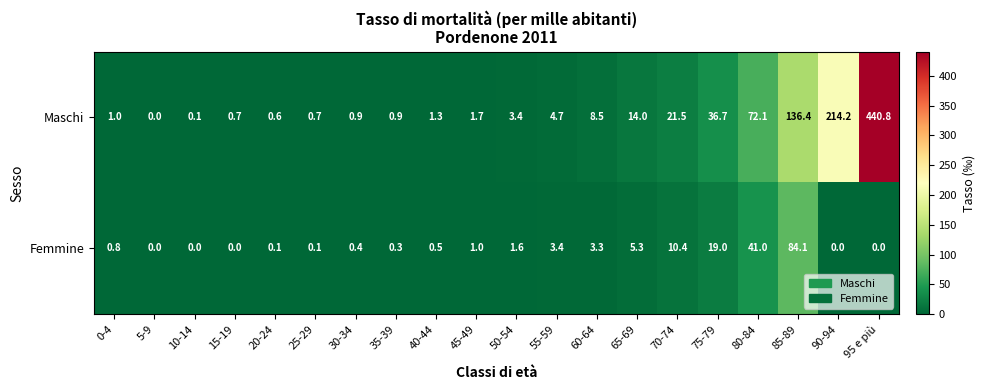

The value of Maschi at 90-94 is 98.1. True or false?

False